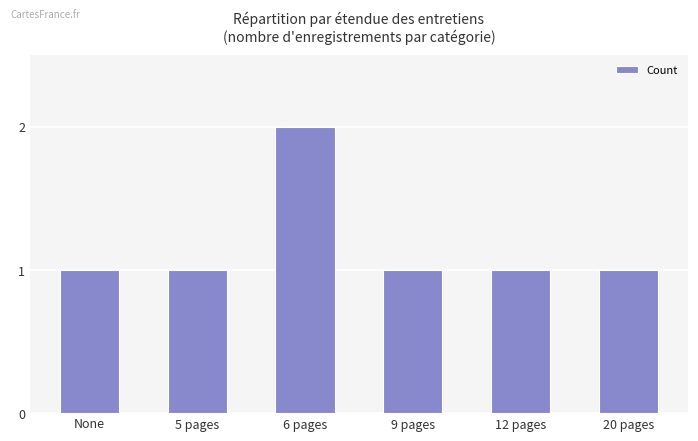

What is the smallest value displayed?

1